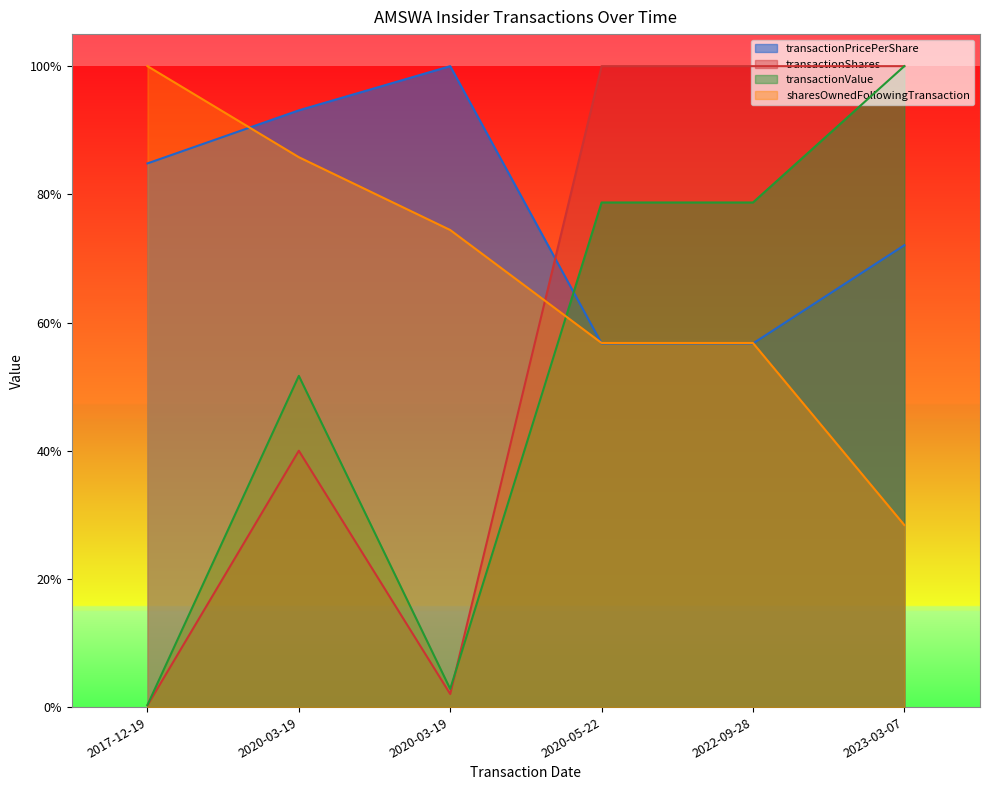

How many interior local peaks does the transactionPricePerShare series have?

1